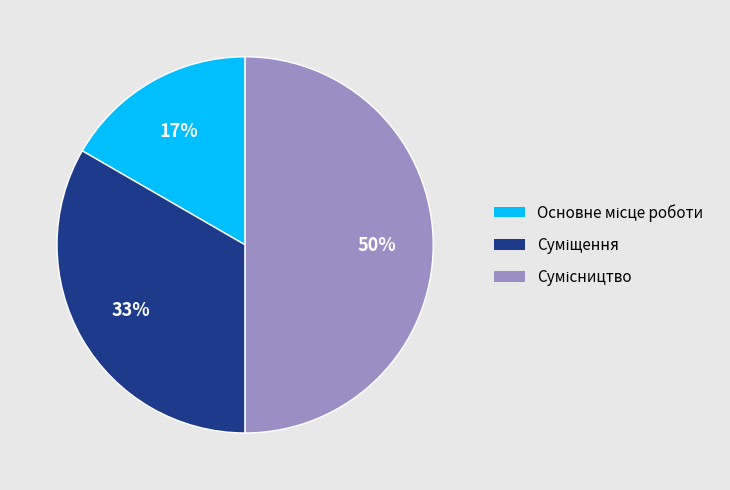

To the nearest percent, what is the average slice percentage?

33%